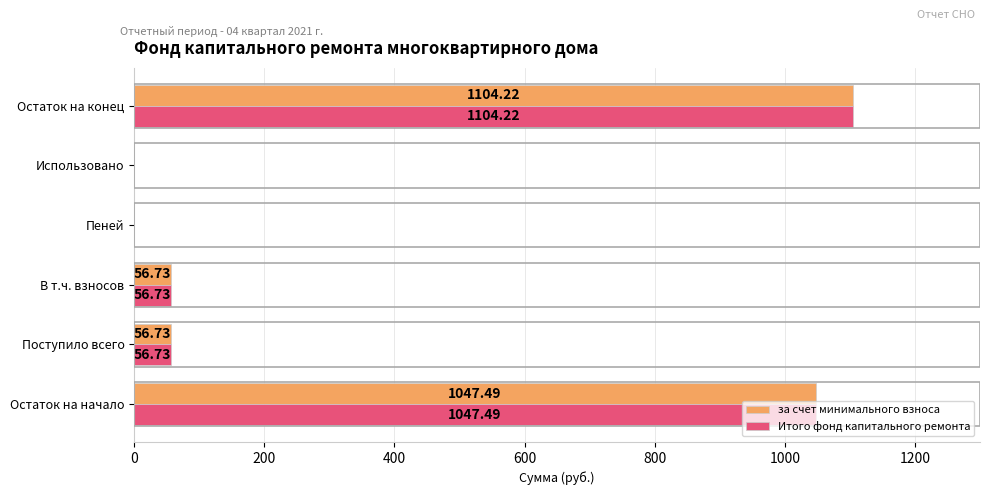

What is the sum of all за счет минимального взноса values?

2265.2